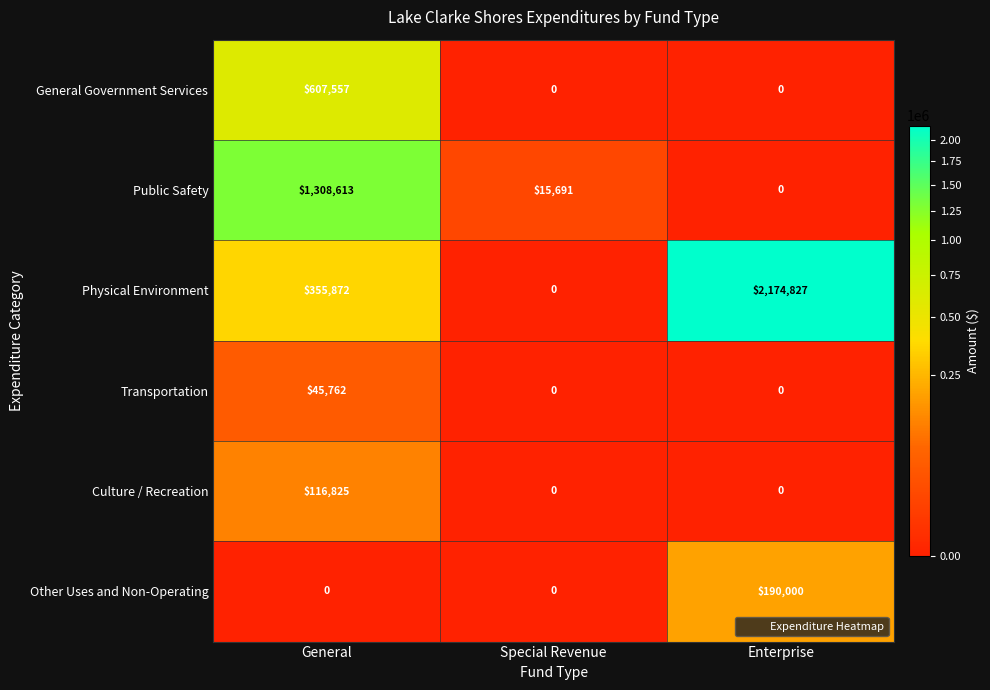

At how many categories does at least one series exceed 1384399?

1